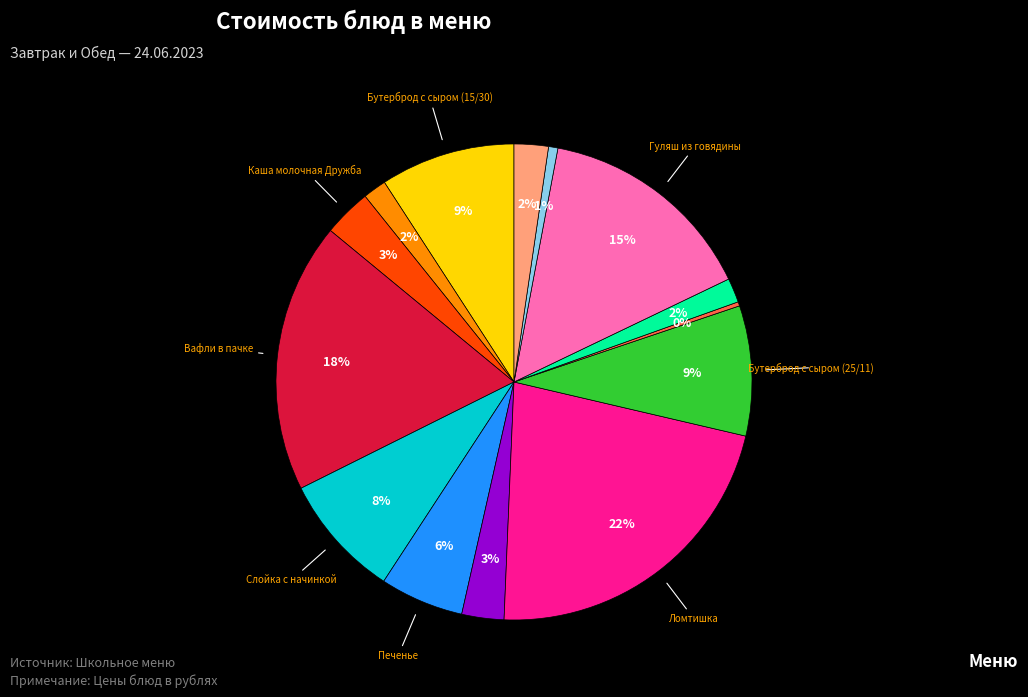

How many slices are in this pie chart?

14